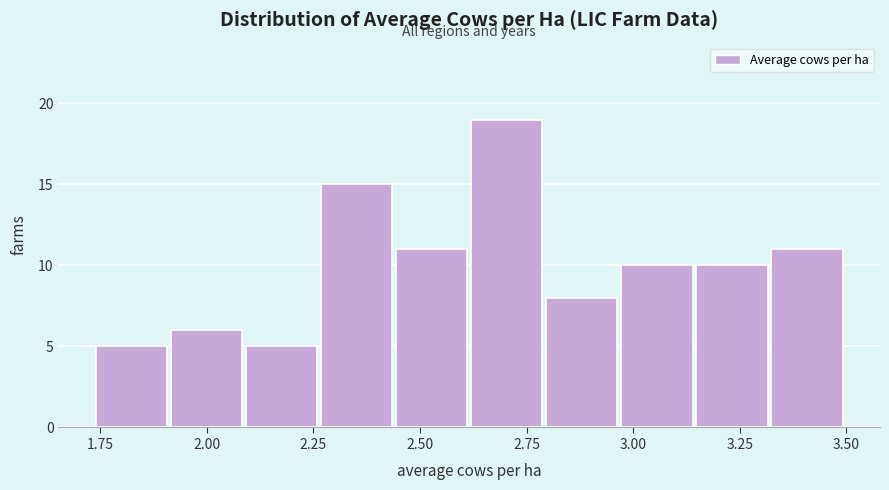

Around what value on the x-axis is the tallest bar? Give the approximate position of its centre, as read against the axis.

2.70